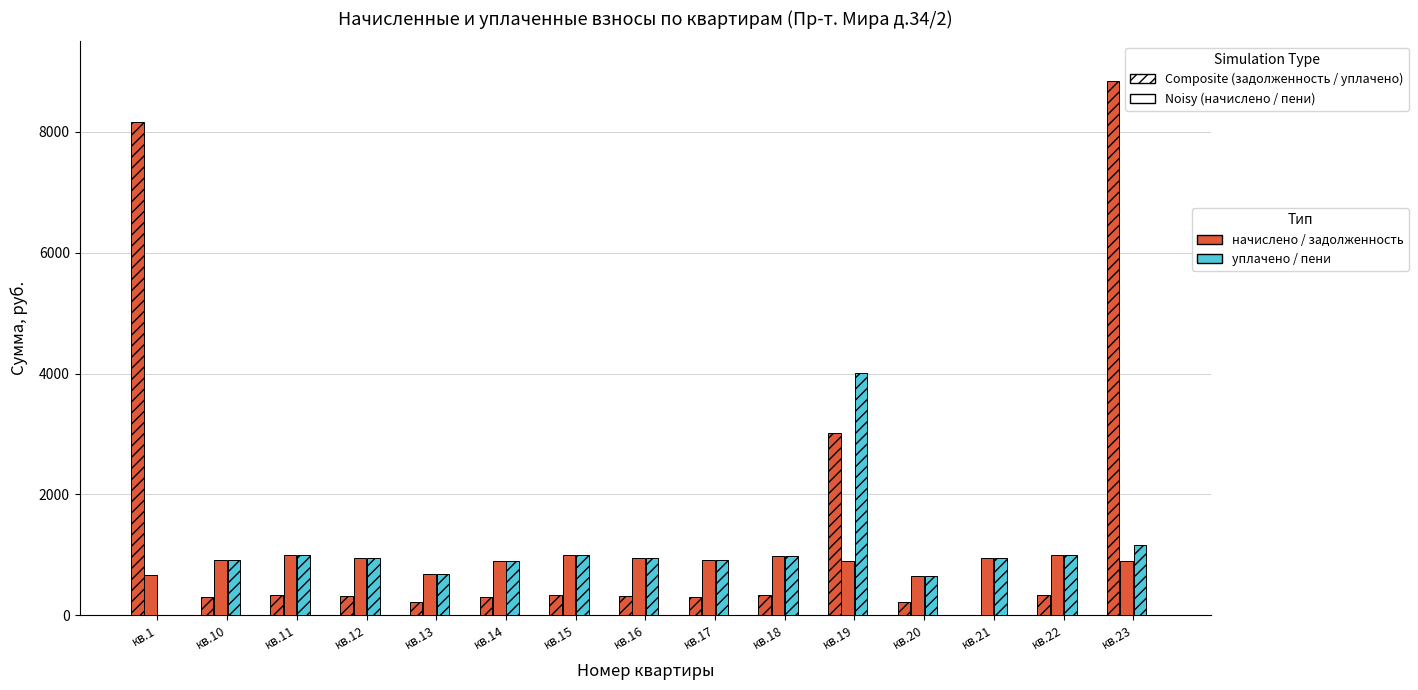

The value of задолженность at кв.13 is 225.7. True or false?

True